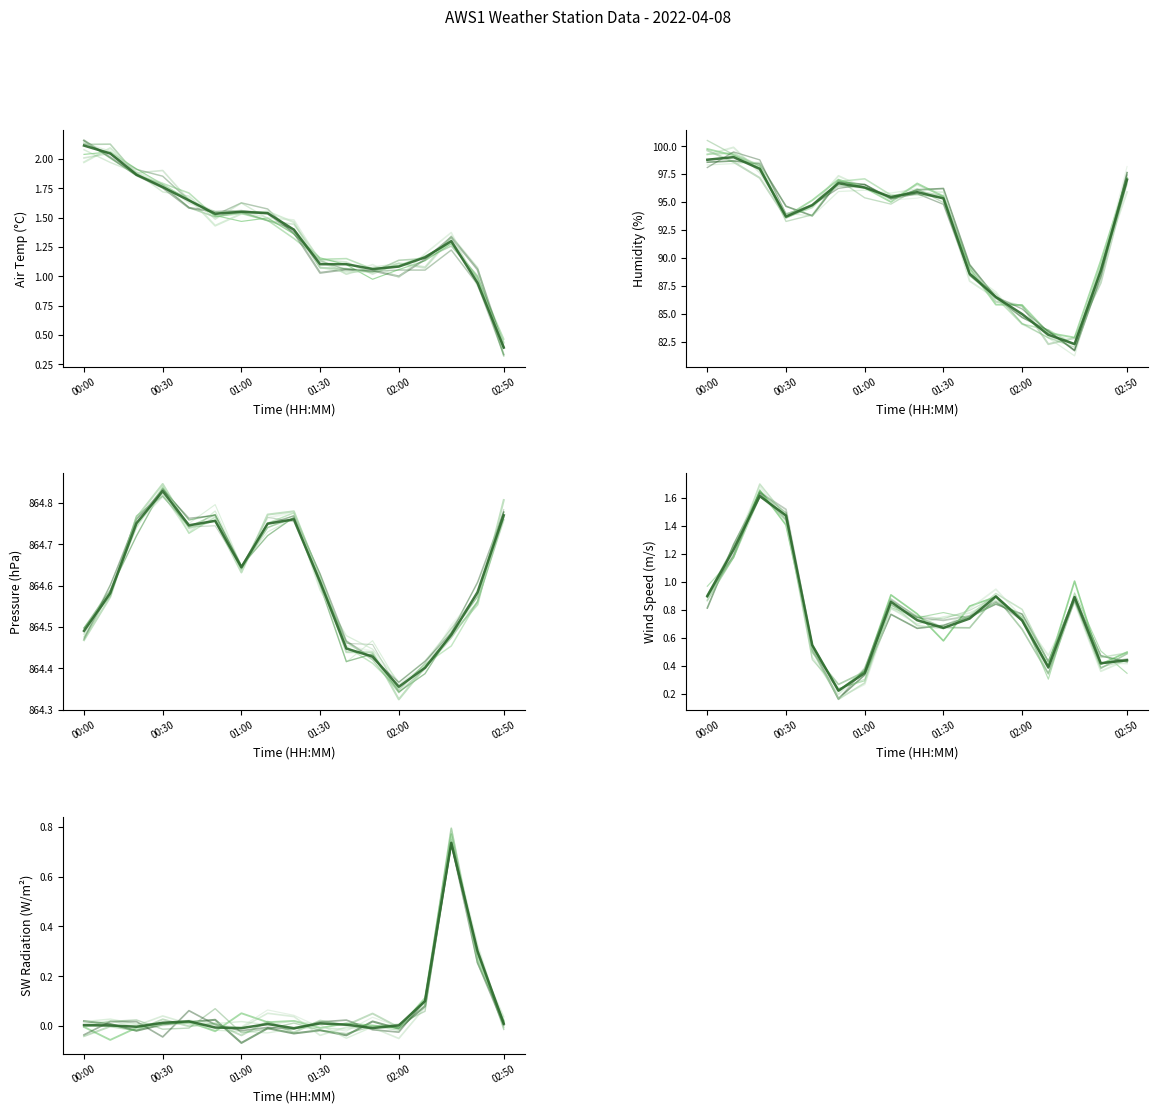

How many series are shown in this chart?

5